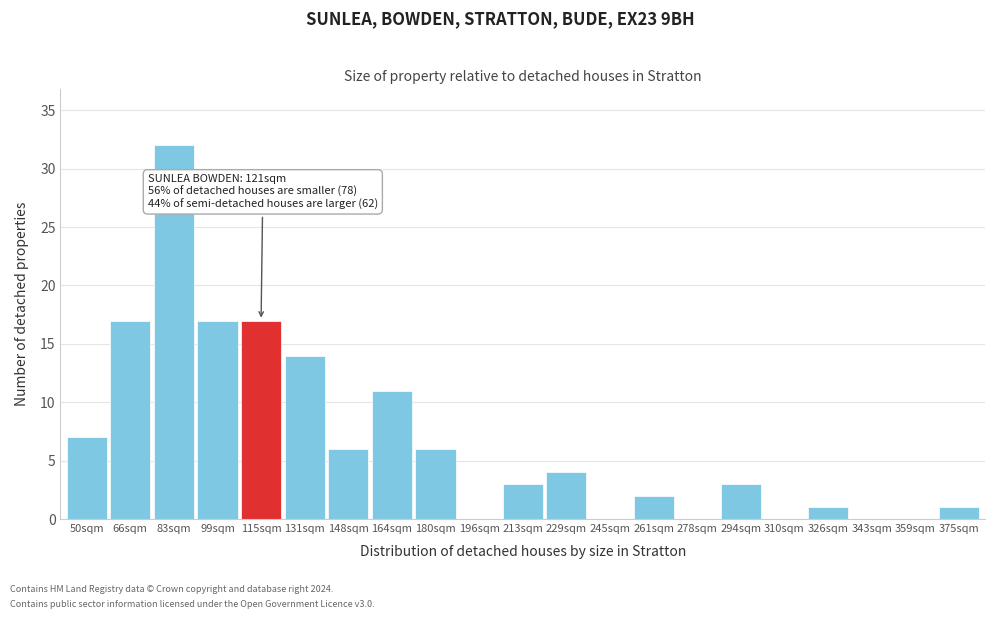

Reading left to right, extract all data points from this chart.

50sqm=7	66sqm=17	83sqm=32	99sqm=17	115sqm=17	131sqm=14	148sqm=6	164sqm=11	180sqm=6	196sqm=0	213sqm=3	229sqm=4	245sqm=0	261sqm=2	278sqm=0	294sqm=3	310sqm=0	326sqm=1	343sqm=0	359sqm=0	375sqm=1